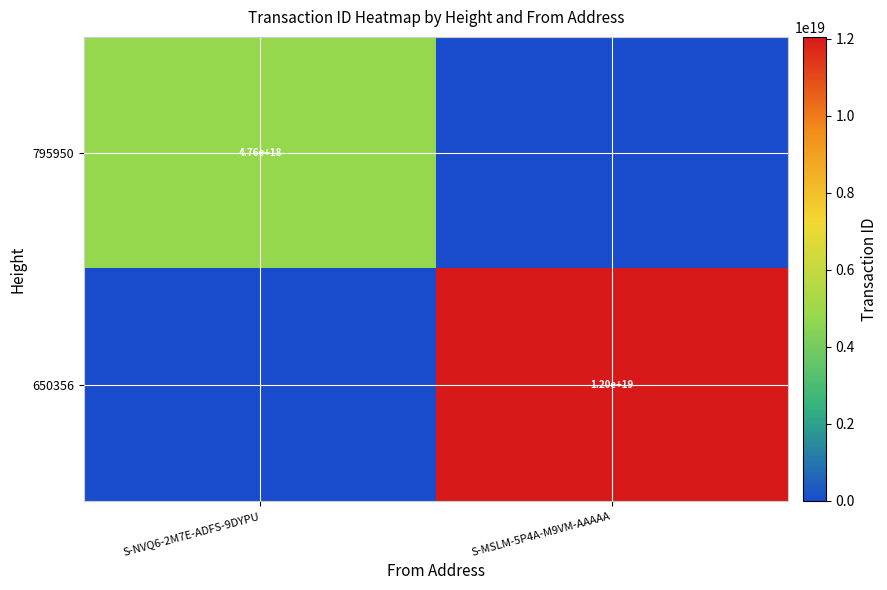

Is it true that 795950 equals 7887325226079011840 at S-NVQ6-2M7E-ADFS-9DYPU?

False